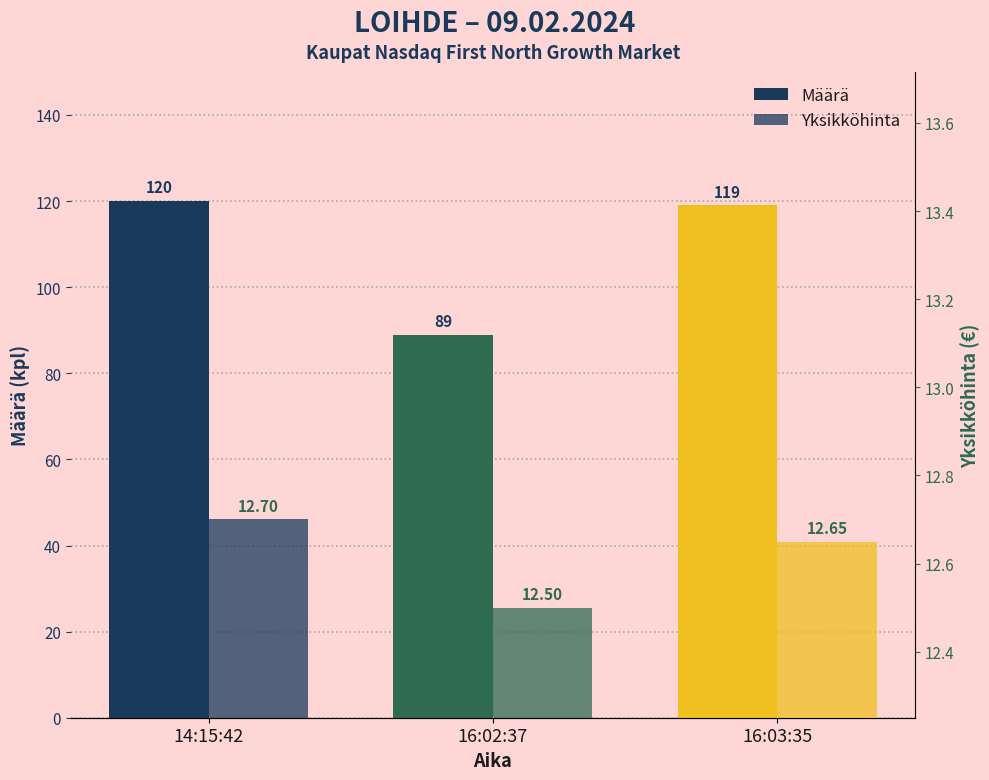

Between 16:02:37 and 16:03:35, which series saw the biggest shift?

Määrä